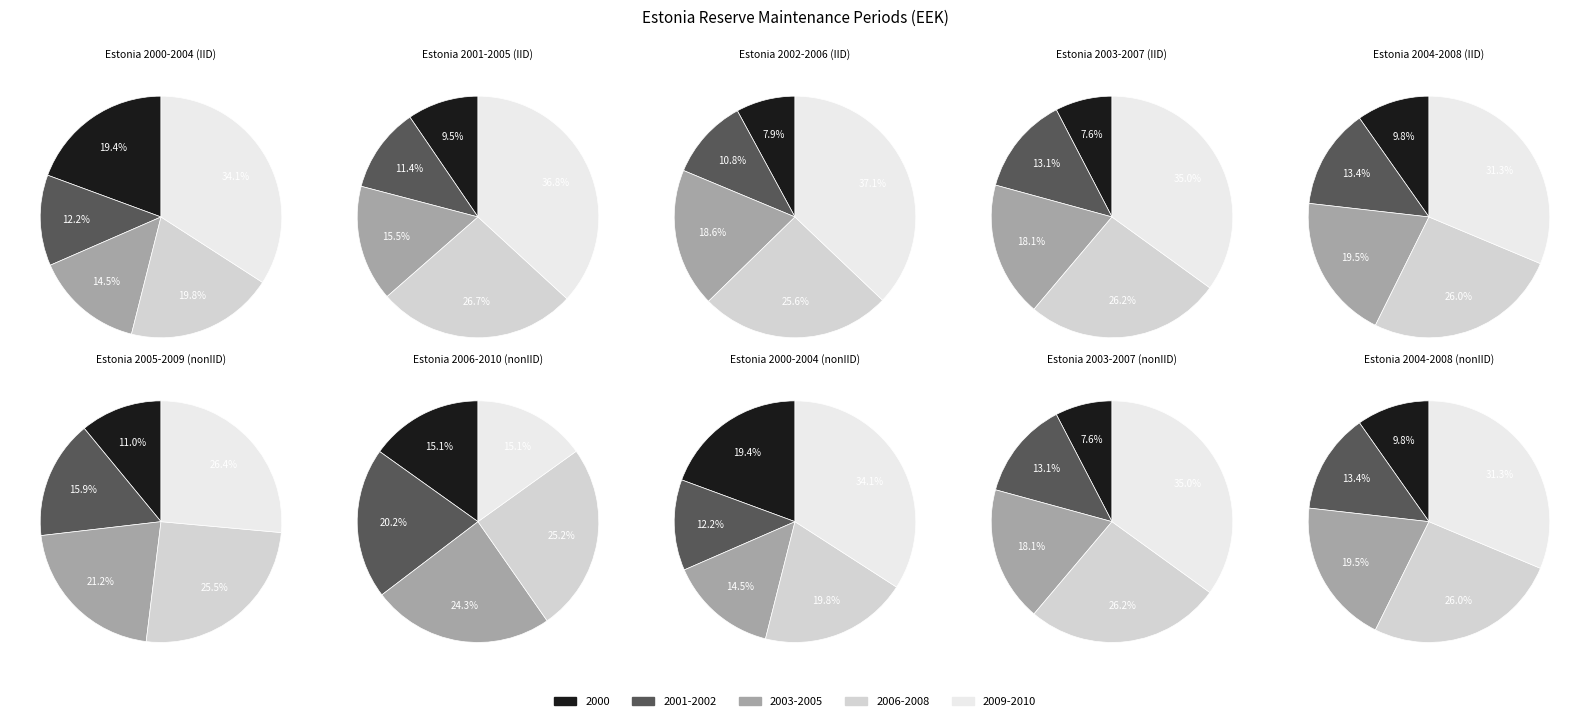

Is there any slice that represents more than half of the pie?

No